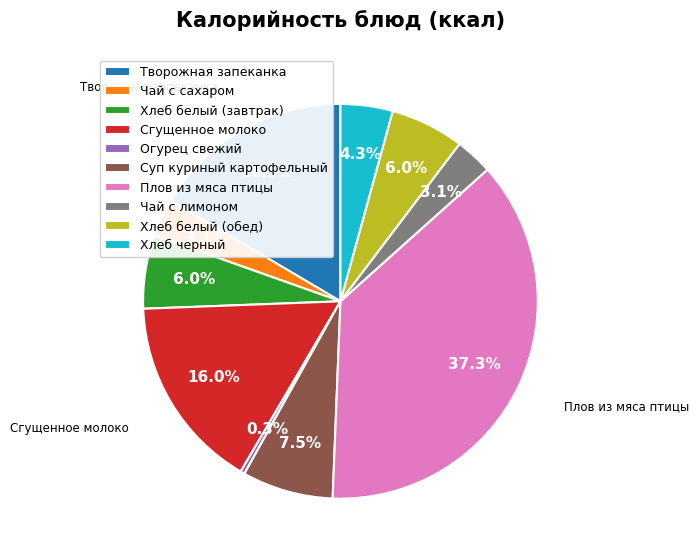

Is Сгущенное молоко the majority of the pie?

No